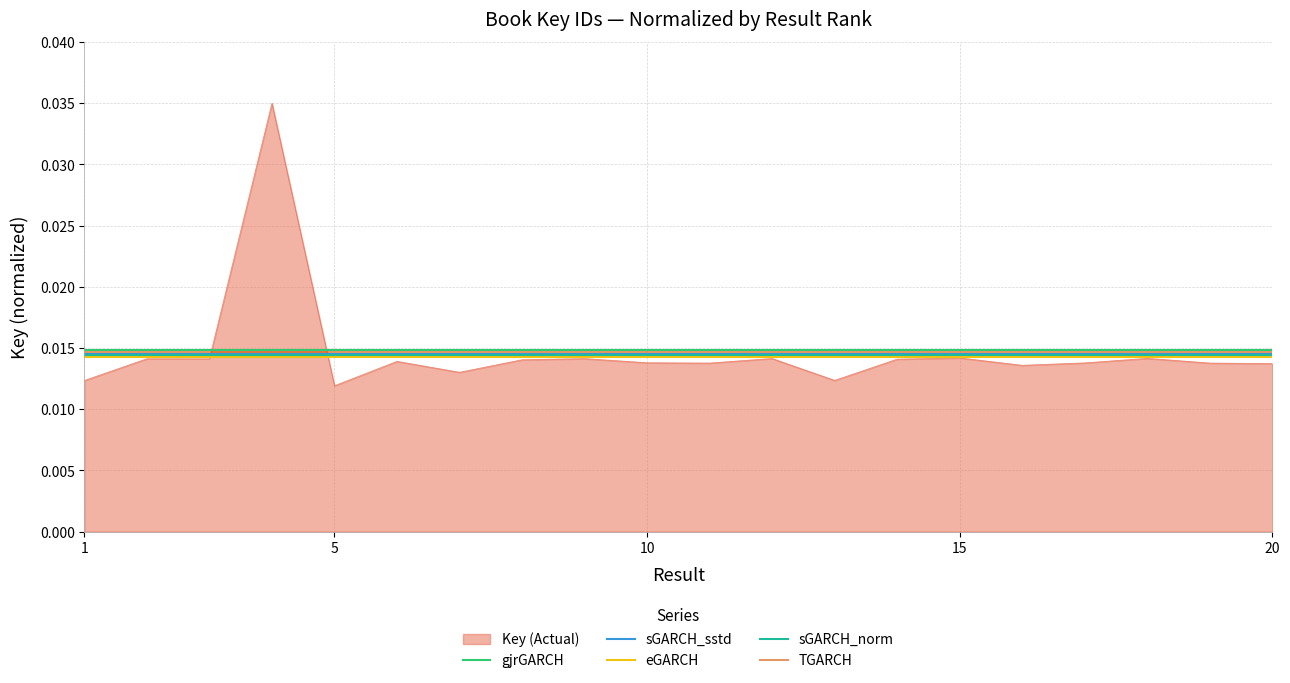

Which series has the widest spread of values?

Key (Actual)